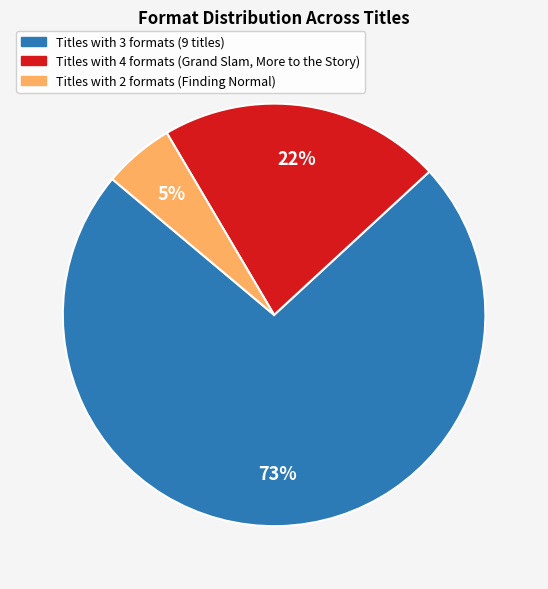

How many slices are in this pie chart?

3